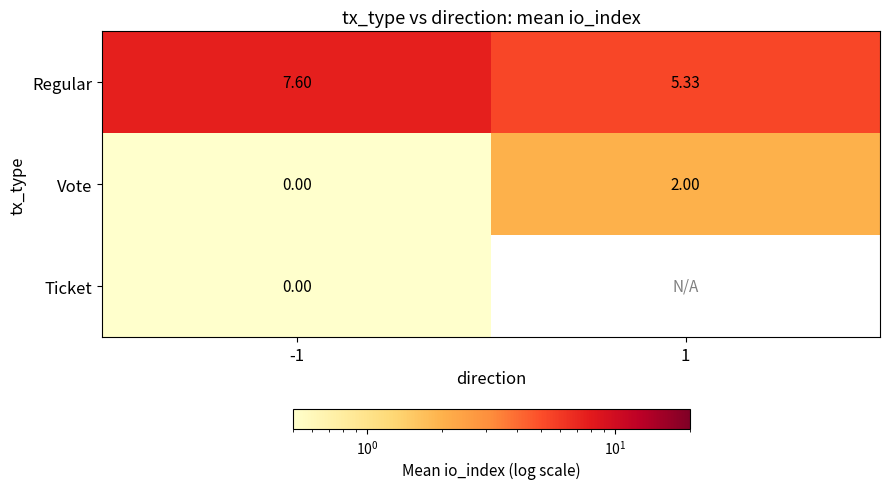

What is the spread (max minus min) of values at 1?

3.3